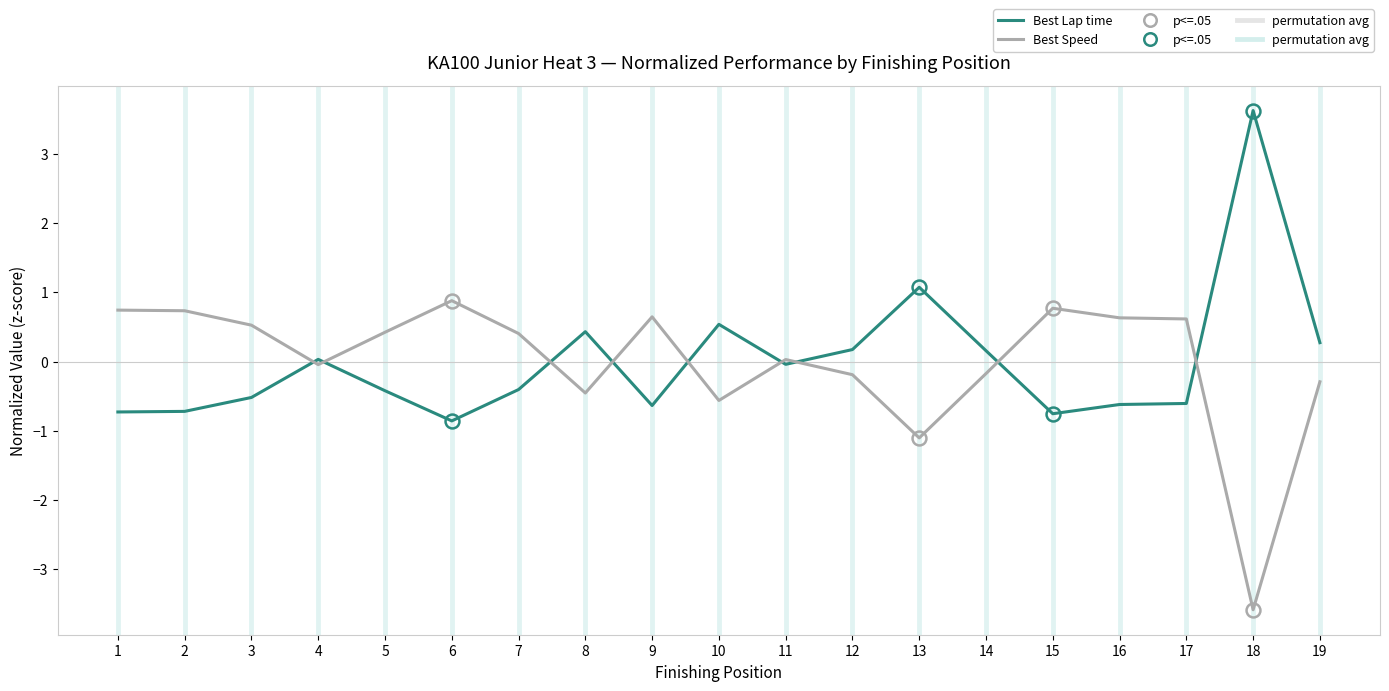

What is the difference between the highest and lowest values at 16?

1.3